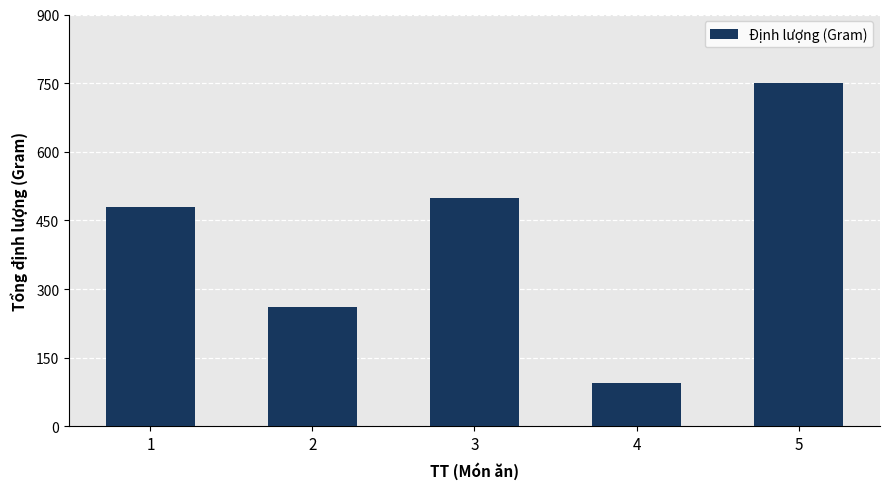

Read the value at 5, to the nearest 10.

750